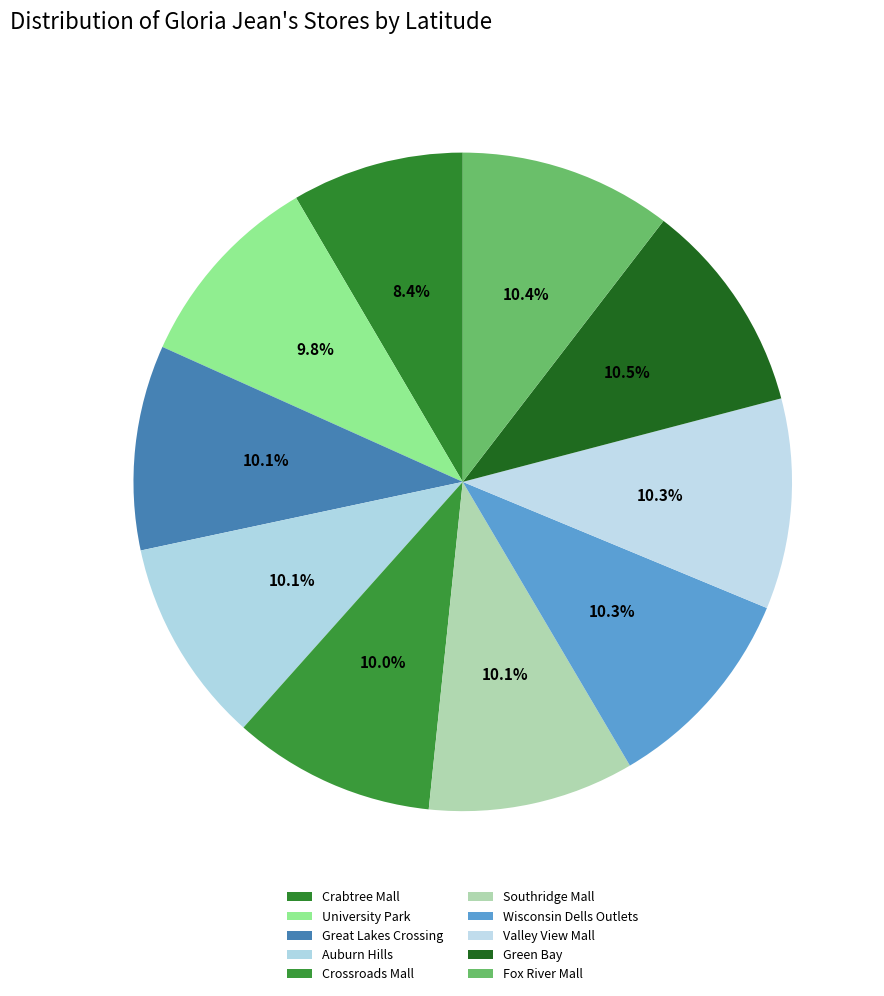

How many segments does this pie chart have?

10